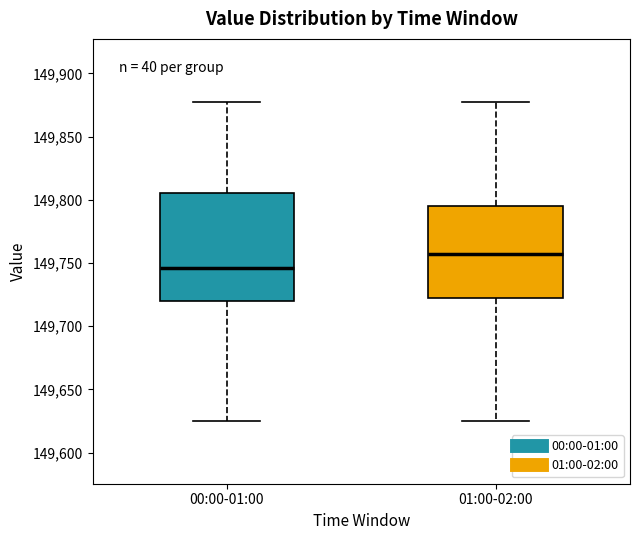

Comparing the boxes themselves (not the whiskers), which one is the tallest?

00:00-01:00